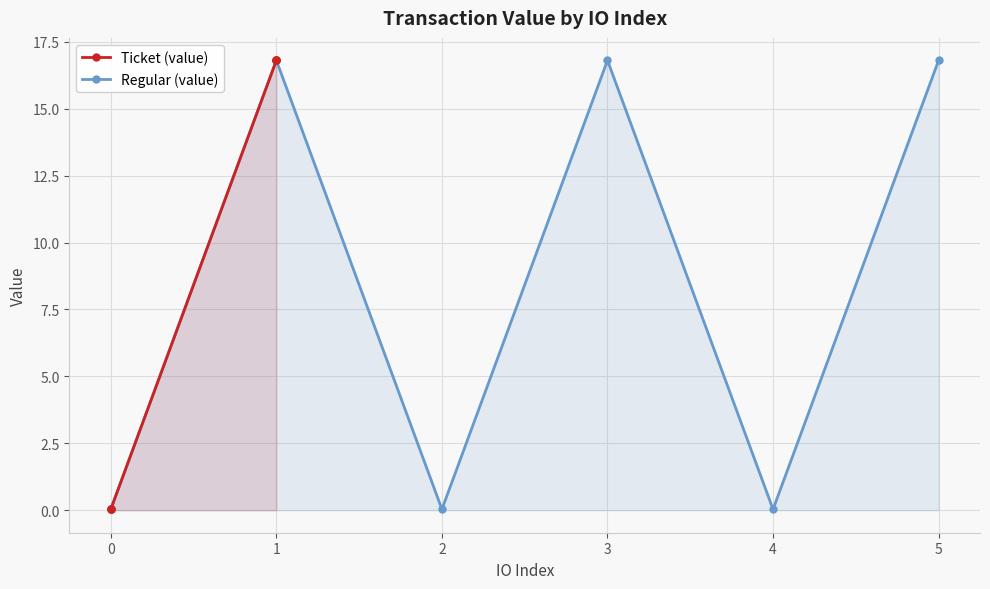

The value of Regular (value) at 0 is 0.0. True or false?

True